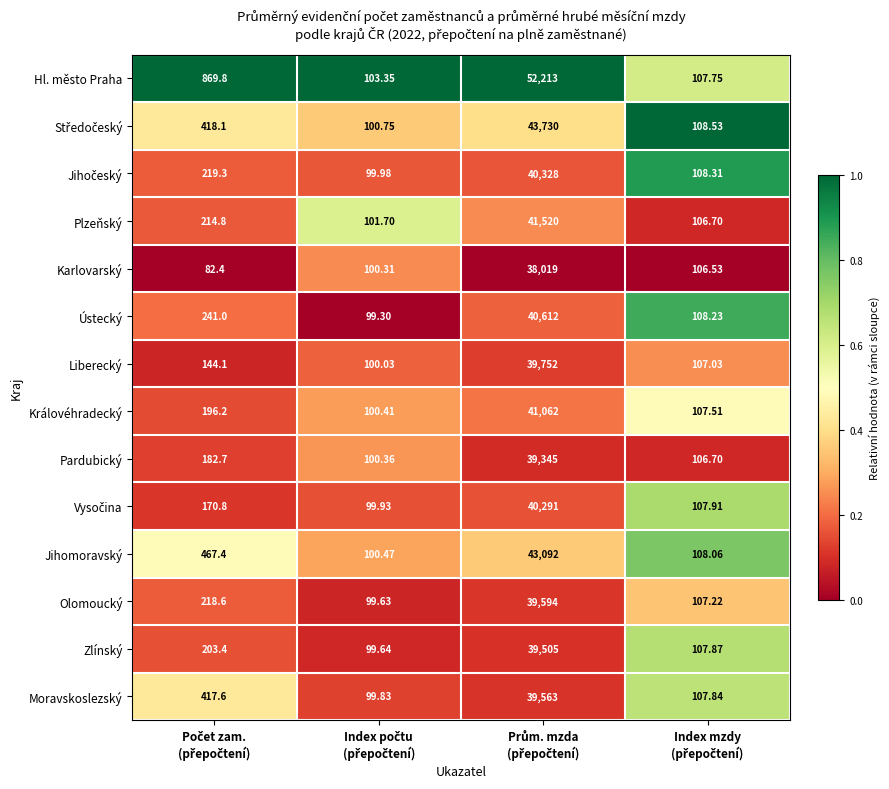

Which series has the widest spread of values?

Hl. město Praha